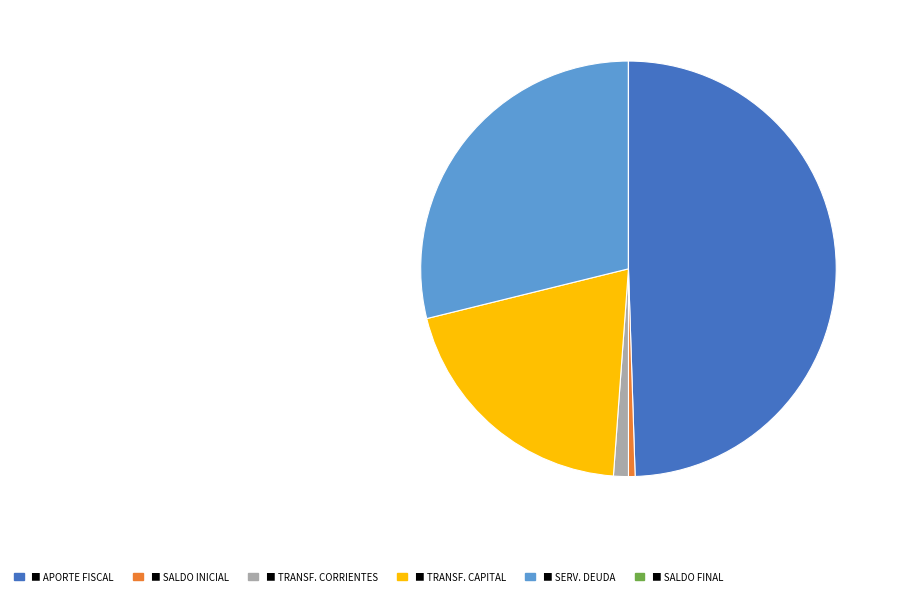

Is there any slice that represents more than half of the pie?

No